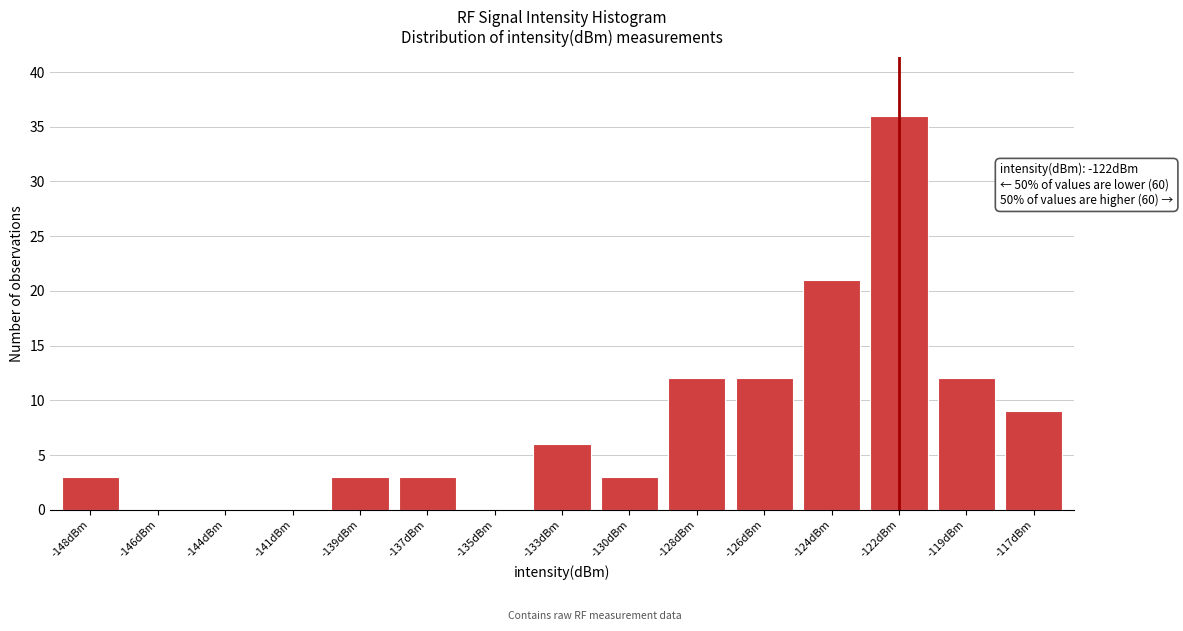

Reading right to left, what are all the values shown in this chart?

-117dBm=9	-119dBm=12	-122dBm=36	-124dBm=21	-126dBm=12	-128dBm=12	-130dBm=3	-133dBm=6	-135dBm=0	-137dBm=3	-139dBm=3	-141dBm=0	-144dBm=0	-146dBm=0	-148dBm=3